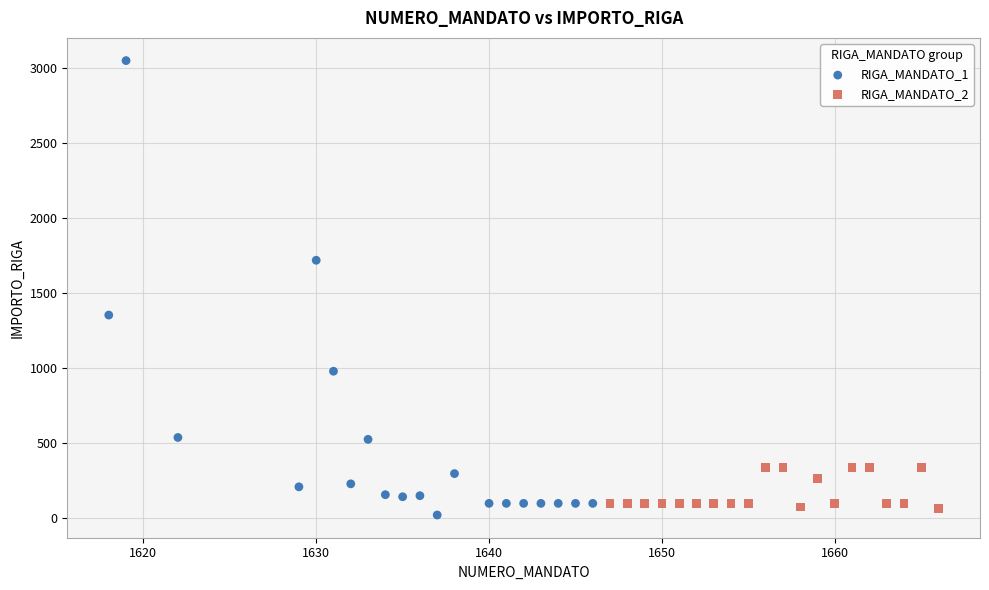

Which series contains the lowest Y value?

RIGA_MANDATO_1